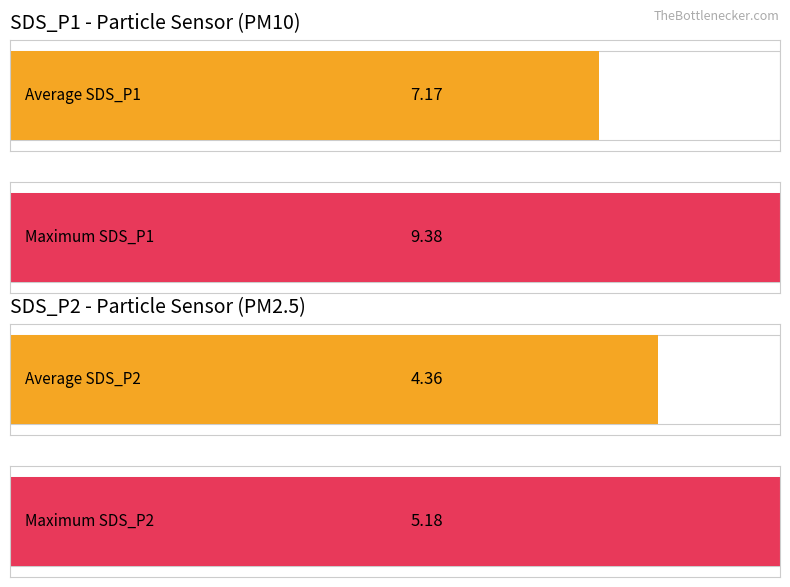

Which series has the largest range (max minus min)?

SDS_P1